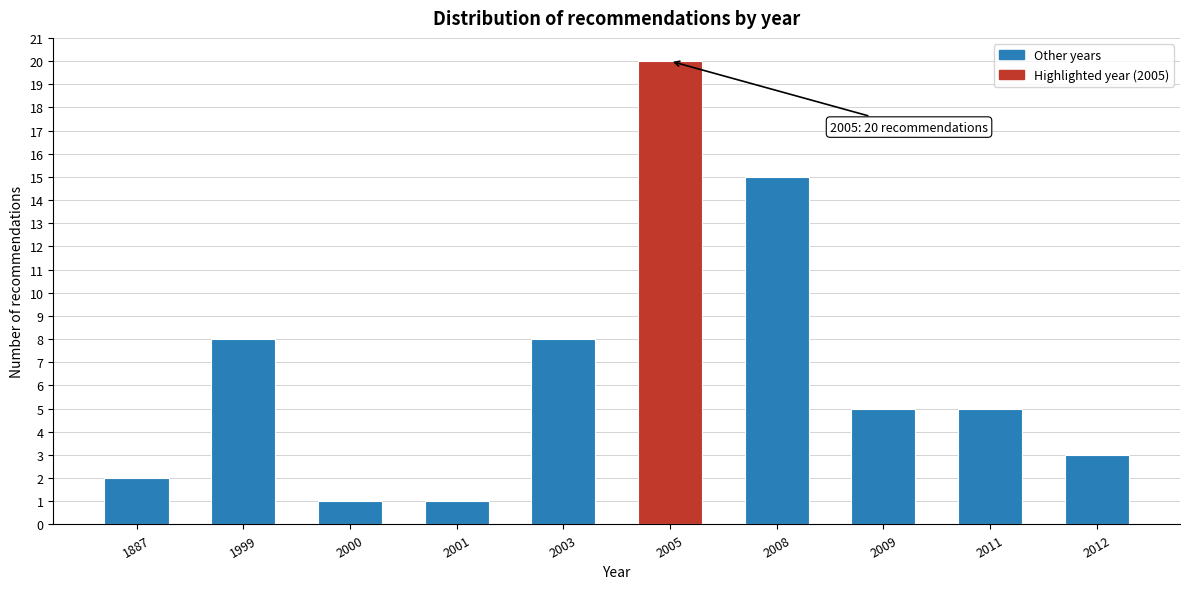

Reading left to right, transcribe all the data shown in this chart.

1887=2	1999=8	2000=1	2001=1	2003=8	2005=20	2008=15	2009=5	2011=5	2012=3